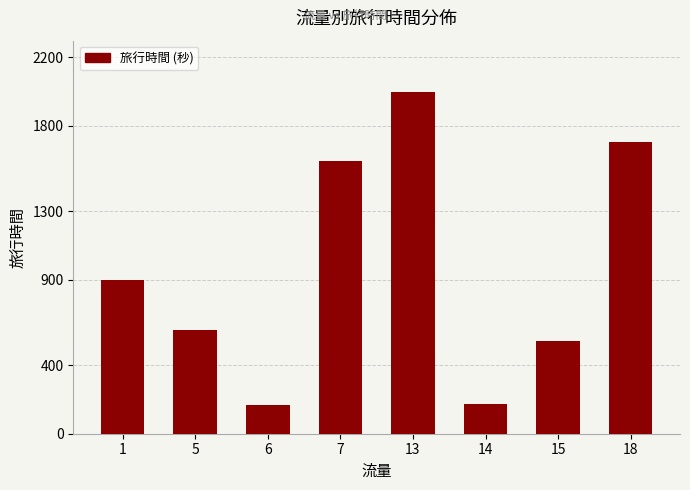

How many distinct data groups are displayed?

1